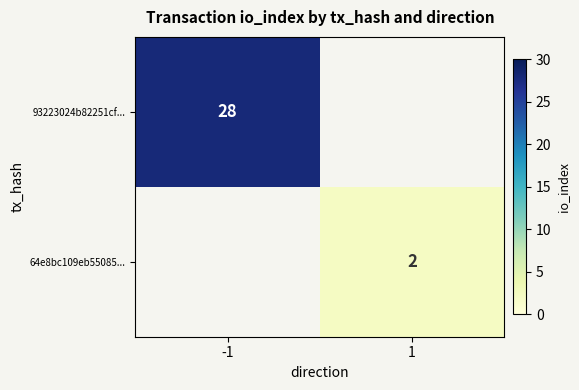

The 93223024b82251cf... series shows 28 at -1. True or false?

True